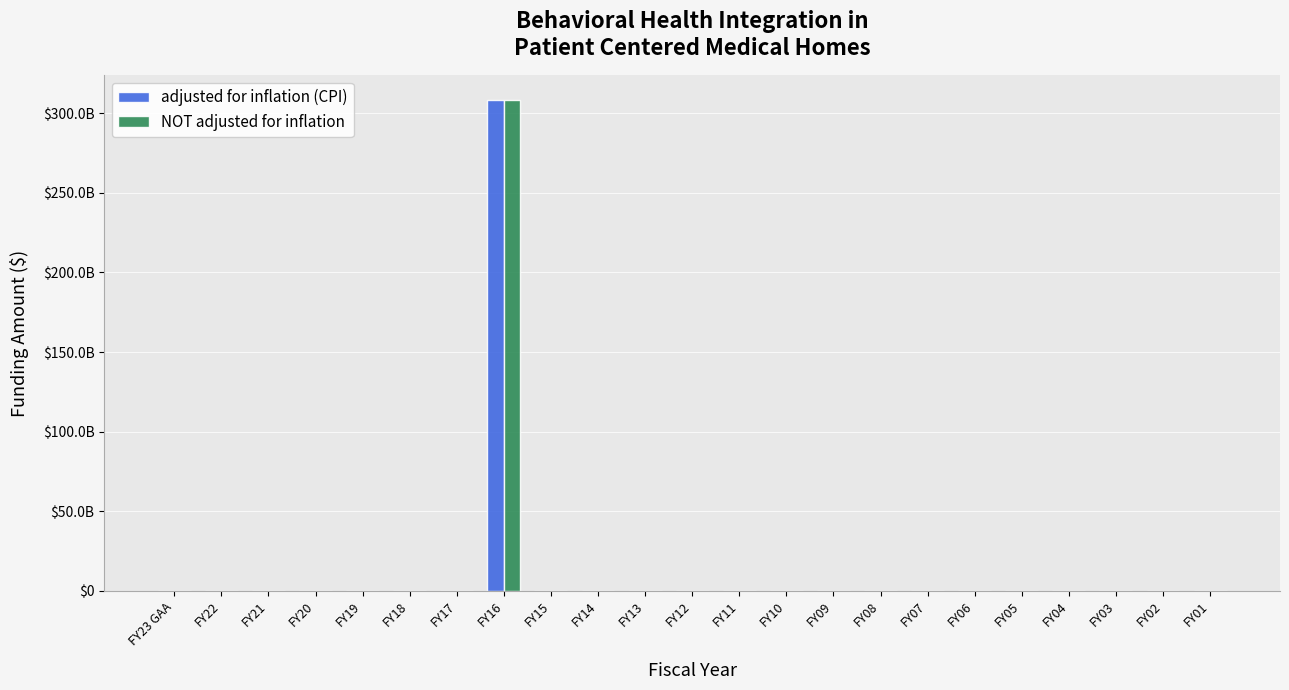

Which series has the largest total across all categories?

adjusted for inflation (CPI)